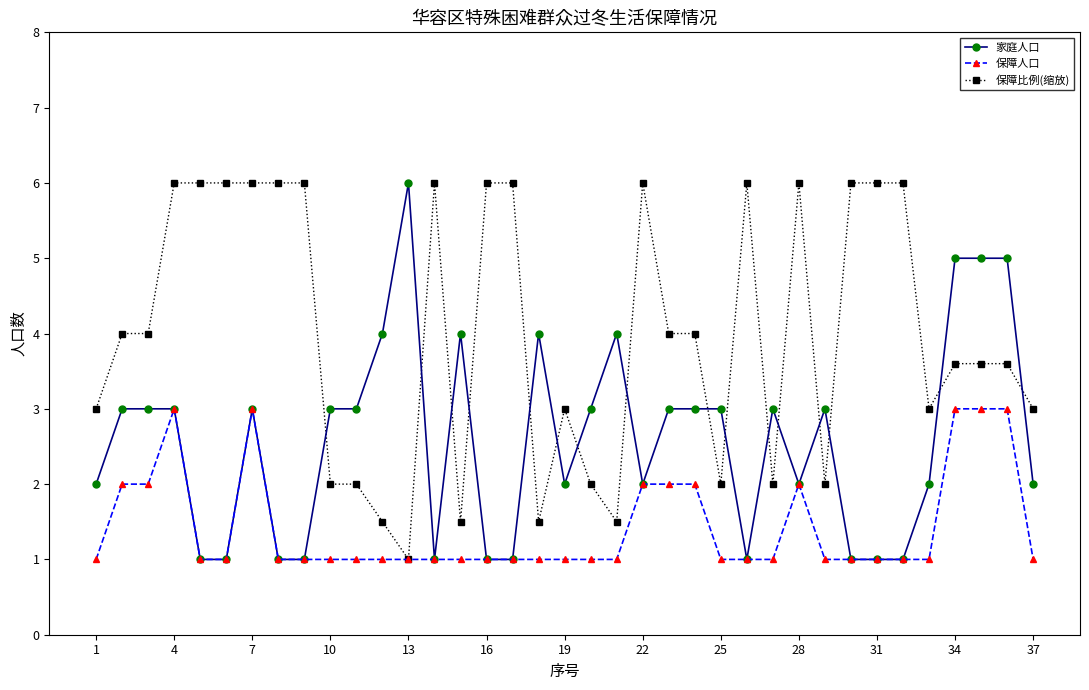

What is the sum of all 保障比例(缩放) values?

147.8